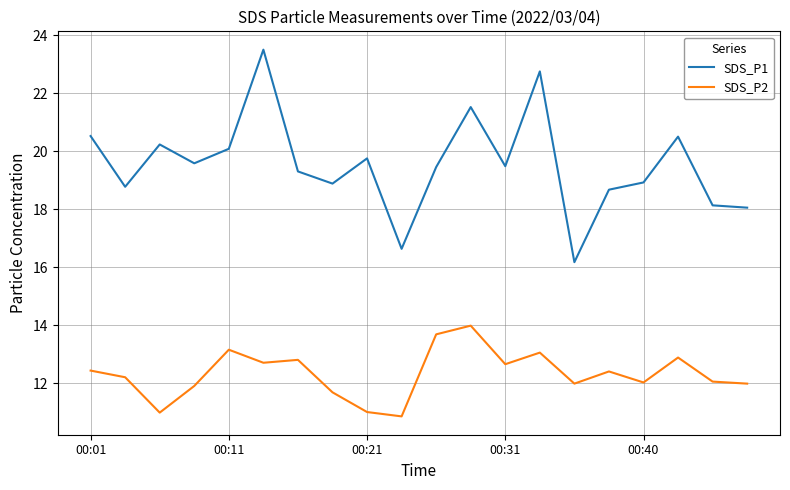

List the series in order of their peak value, highest first.

SDS_P1, SDS_P2